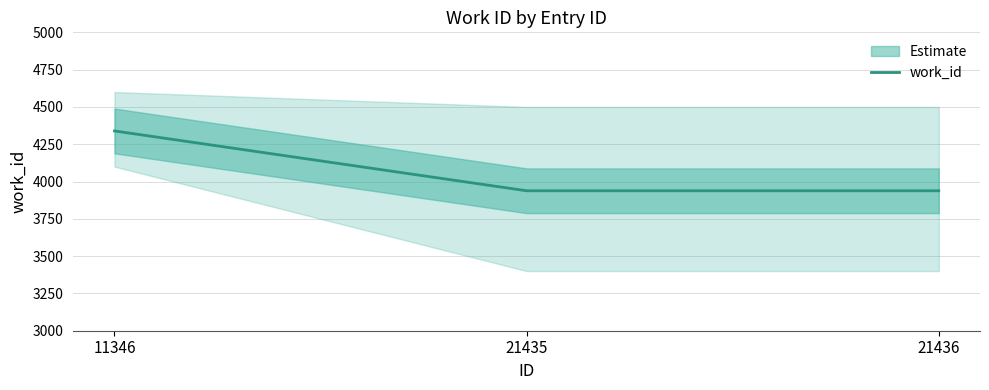

List the labels in order of value, largest first.

11346, 21435, 21436